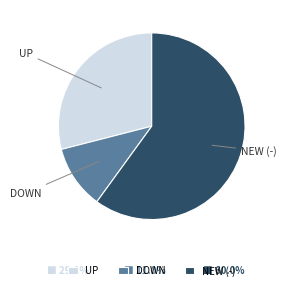

How many slices are in this pie chart?

3